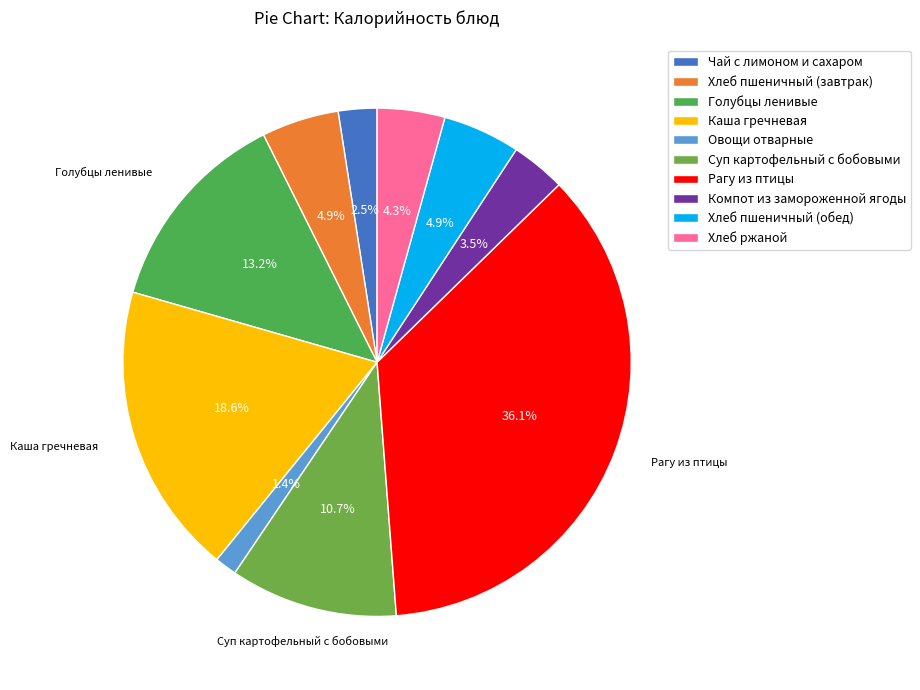

Which category has the biggest portion of the pie?

Рагу из птицы